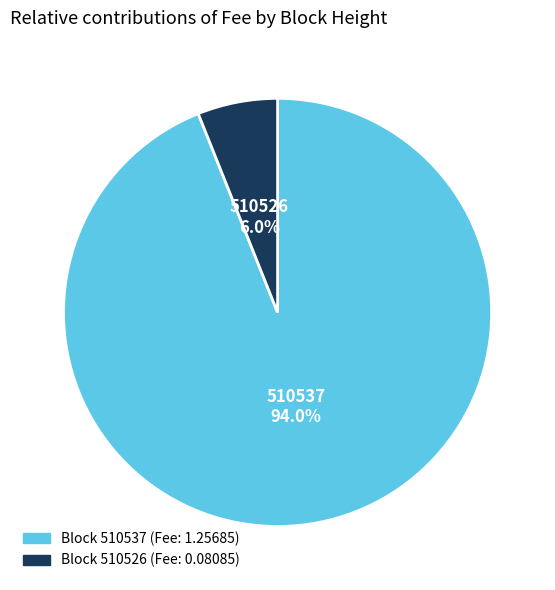

Does any single category account for the majority?

Yes